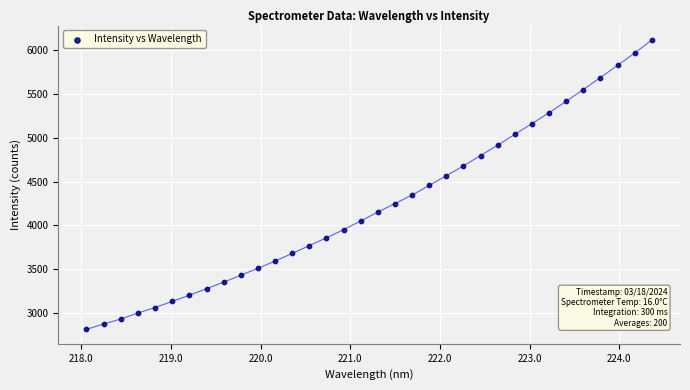

What is the range of X values (max minus min)?

6.3